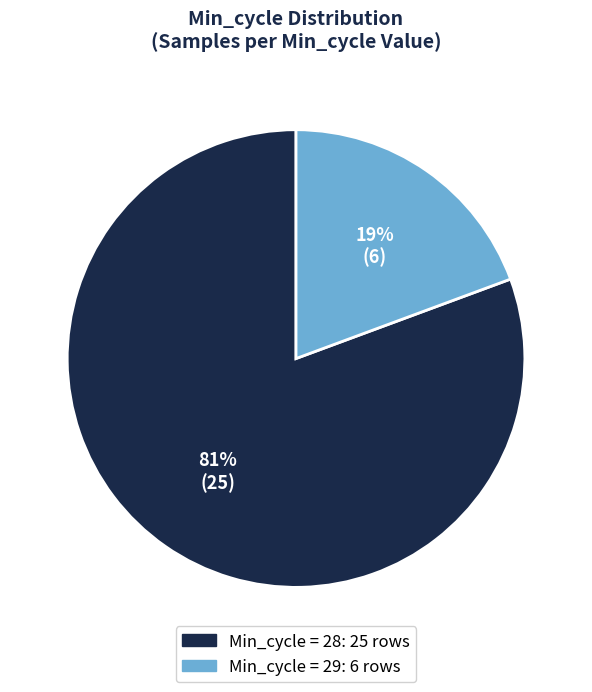

Does any single category account for the majority?

Yes